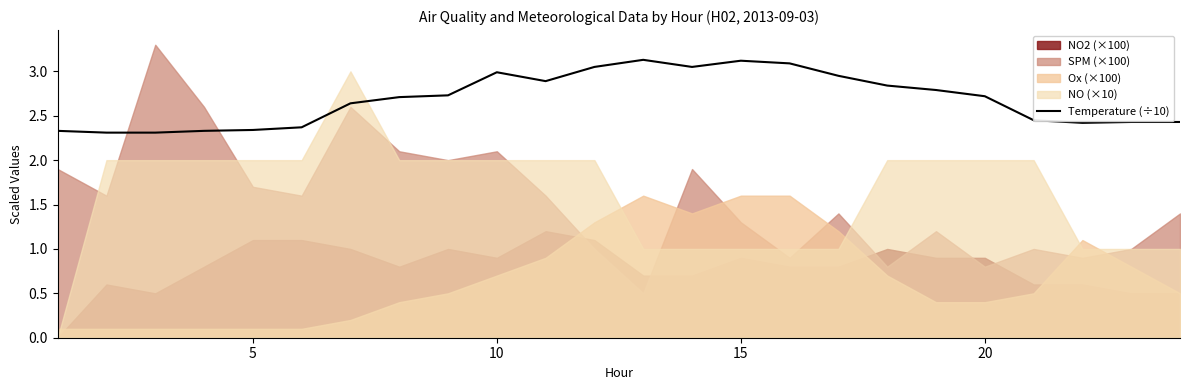

What is the highest value of the Temperature (÷10) series?

3.1